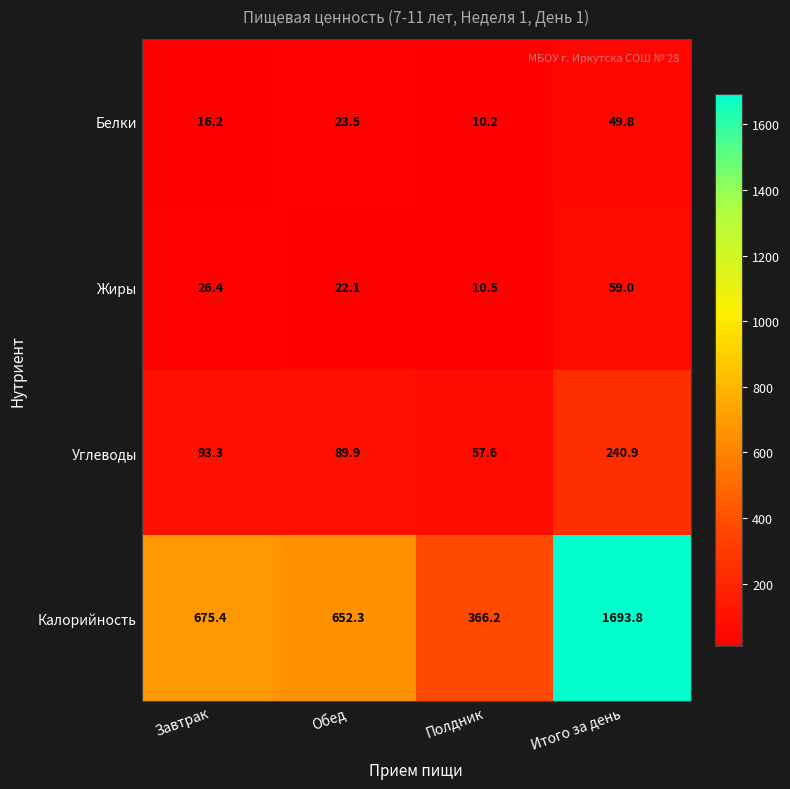

Which series changed the most between Обед and Итого за день?

Калорийность